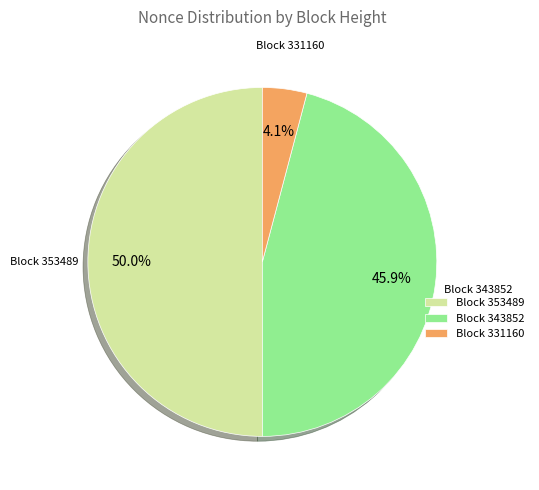

What is the majority slice?

Block 353489